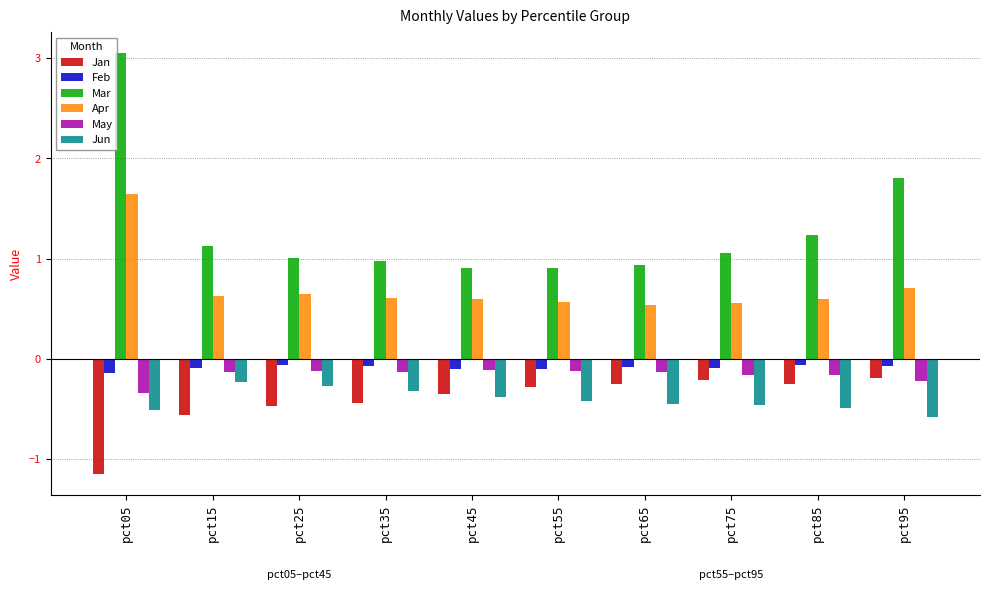

What is the total value across all series at pct95?

1.4